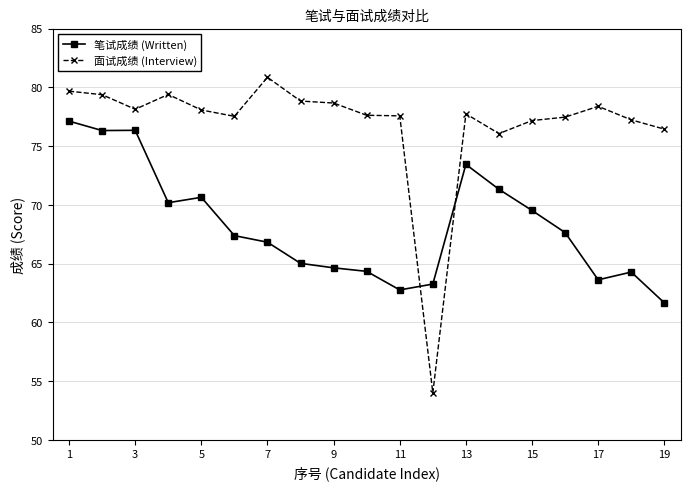

True or false: 面试成绩 (Interview) and 笔试成绩 (Written) intersect in this chart.

True